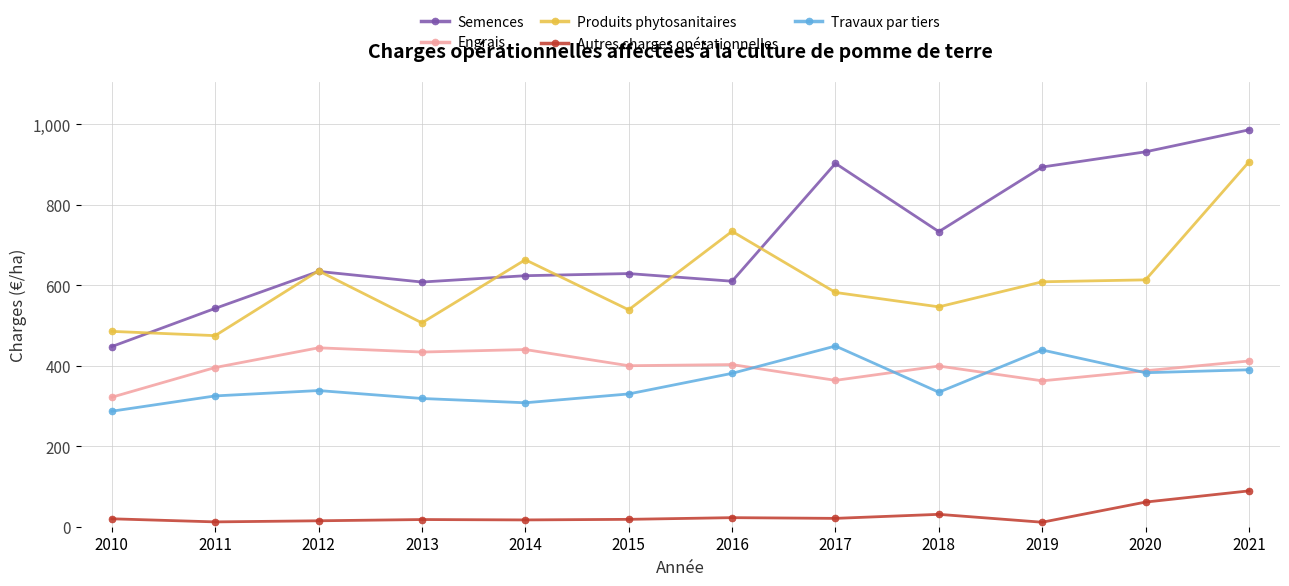

At which category does the chart reach its peak across all series?

2021